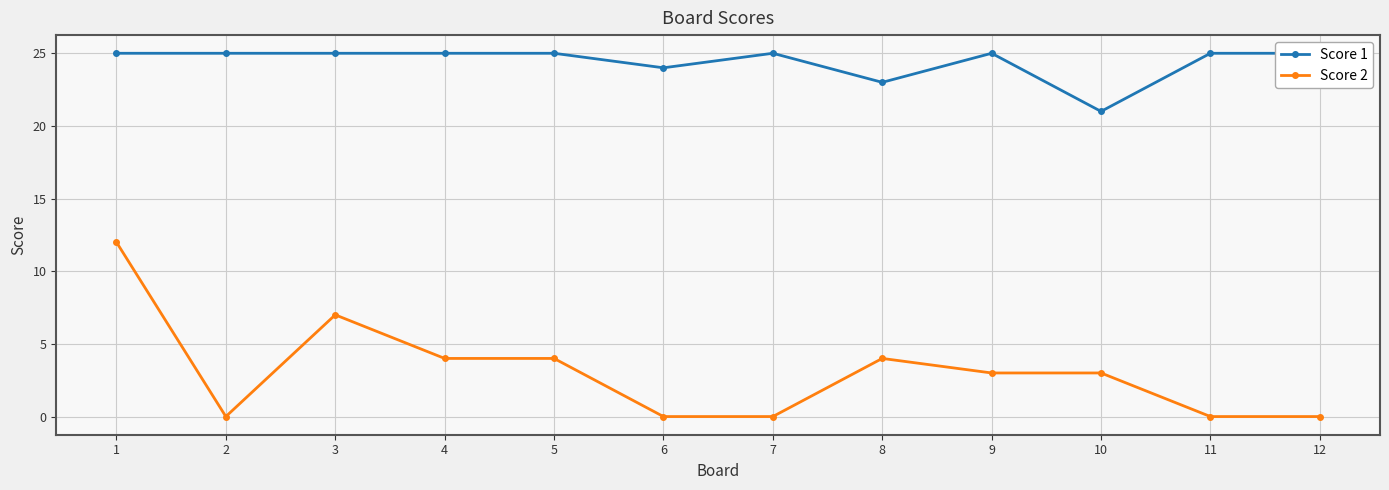

What are all the series names shown in the legend?

Score 1, Score 2